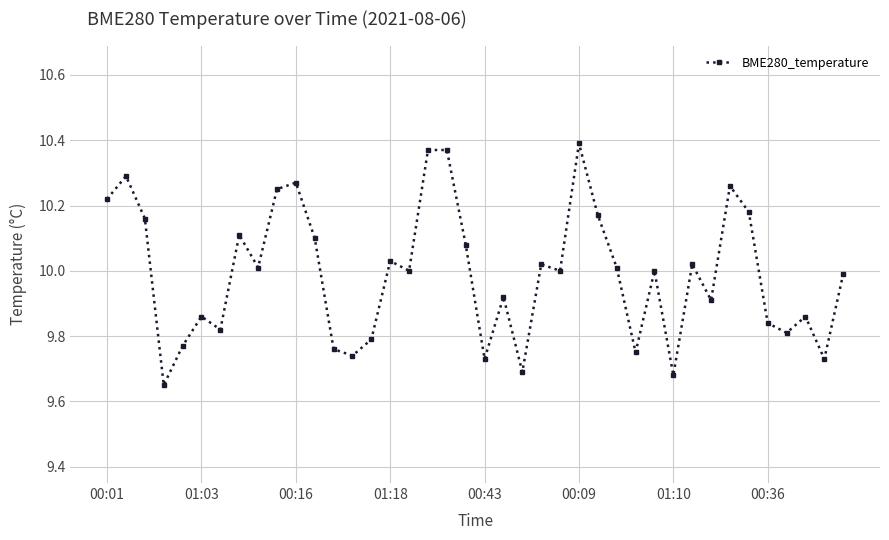

What is the sum of all values?

399.6